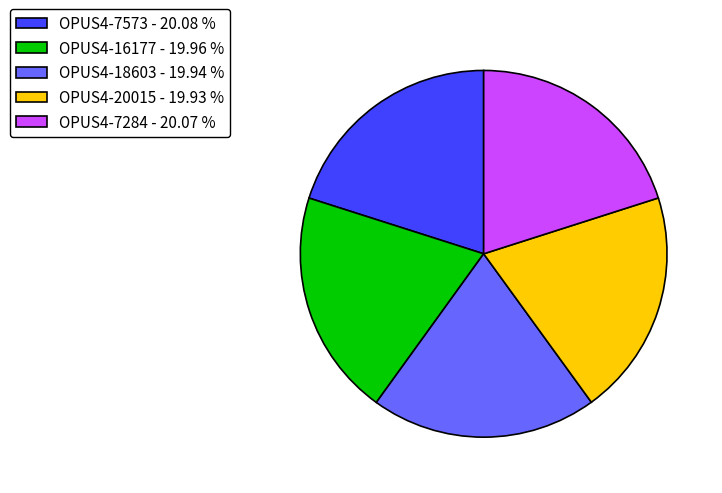

Combined, do OPUS4-16177 - 19.96 % and OPUS4-7284 - 20.07 % account for over 50%?

No